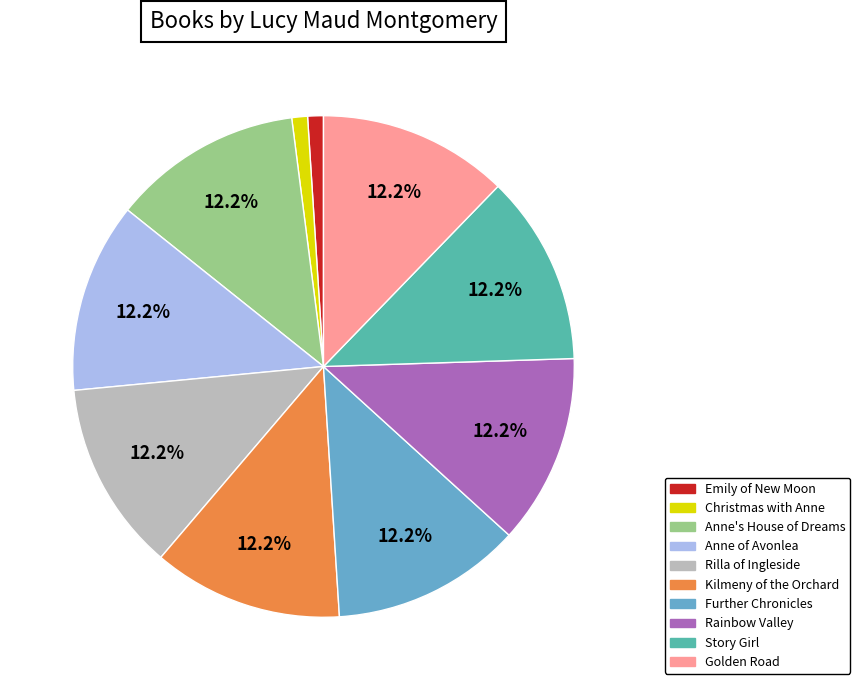

What percentage do Anne's House of Dreams and Rainbow Valley together represent?

24.5%